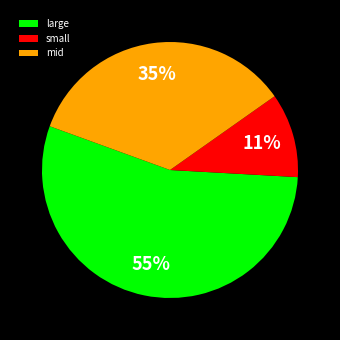

To the nearest percent, what percentage of the pie is mid?

35%